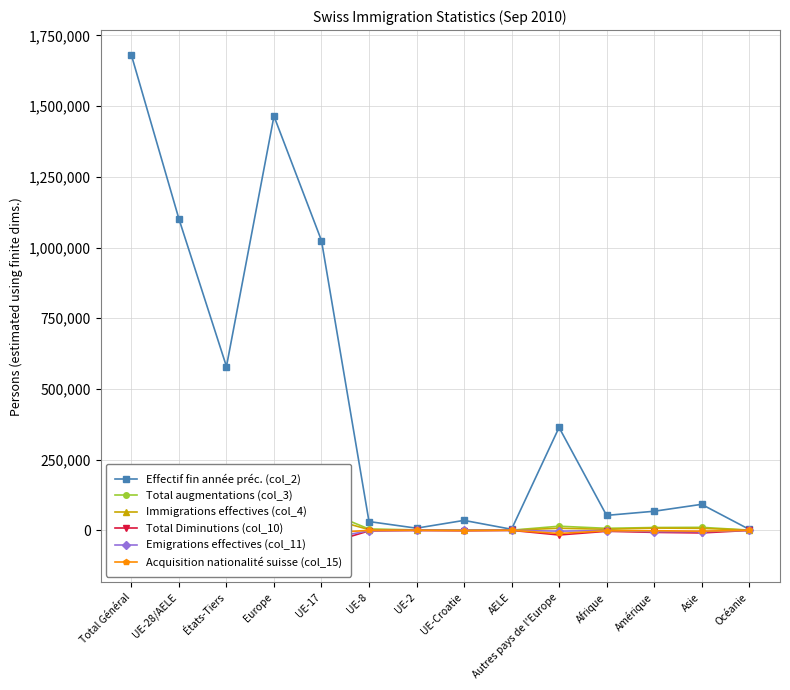

What is the difference between the highest and lowest values at Amérique?

74704